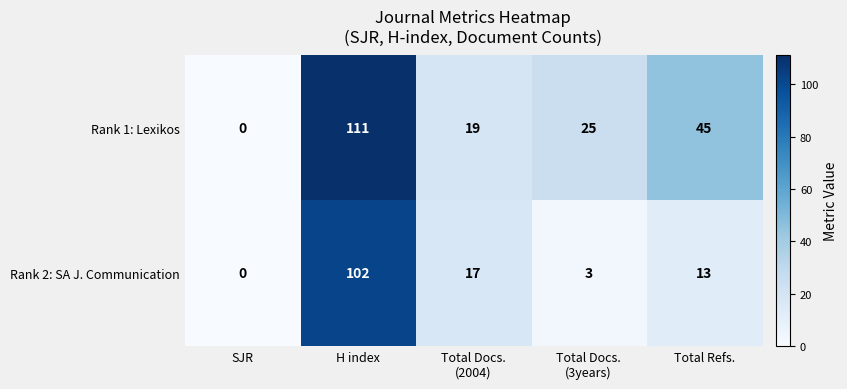

Which series has the largest range (max minus min)?

Rank 1: Lexikos